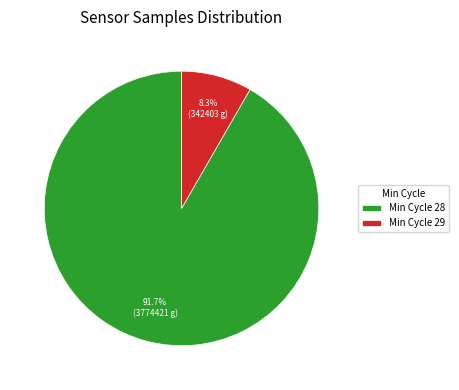

To the nearest percent, what is the average slice percentage?

50%